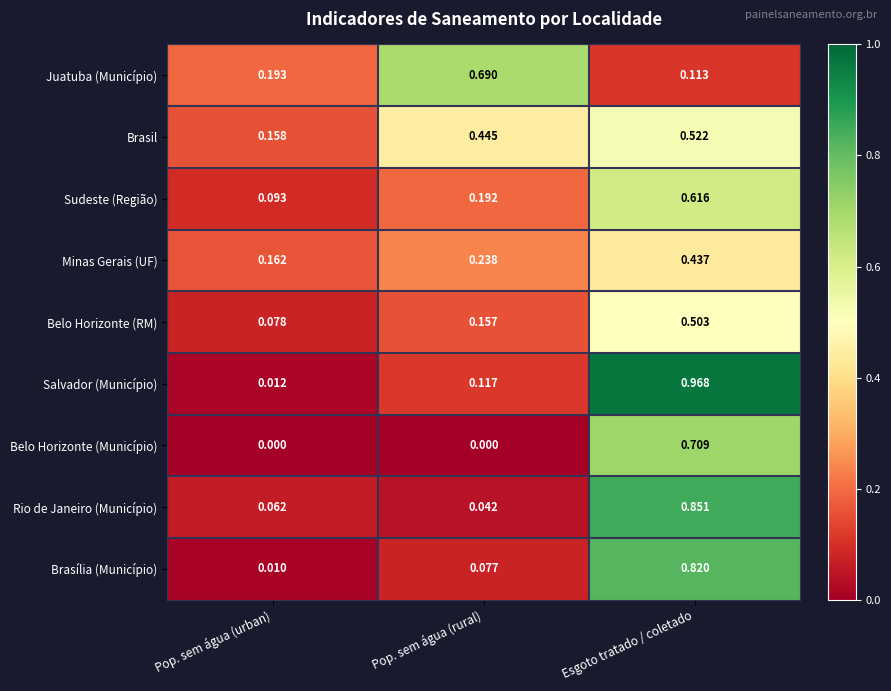

Is the value of Salvador (Município) at Pop. sem água (rural) greater than the value of Brasília (Município) at Pop. sem água (urban)?

Yes